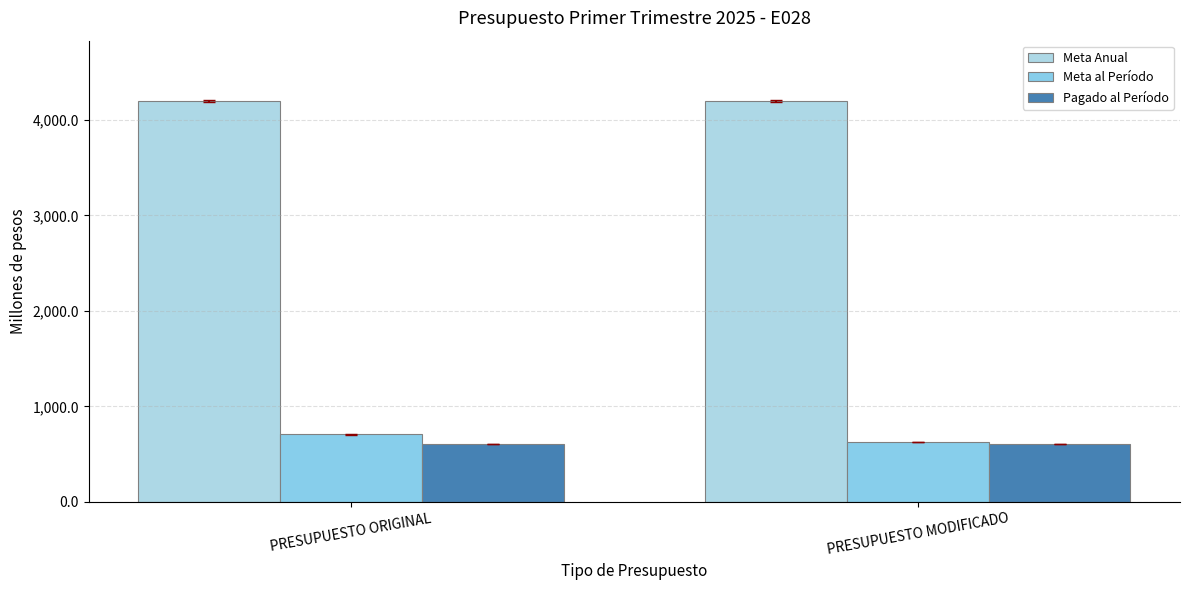

What is the greatest value displayed?

4198.5